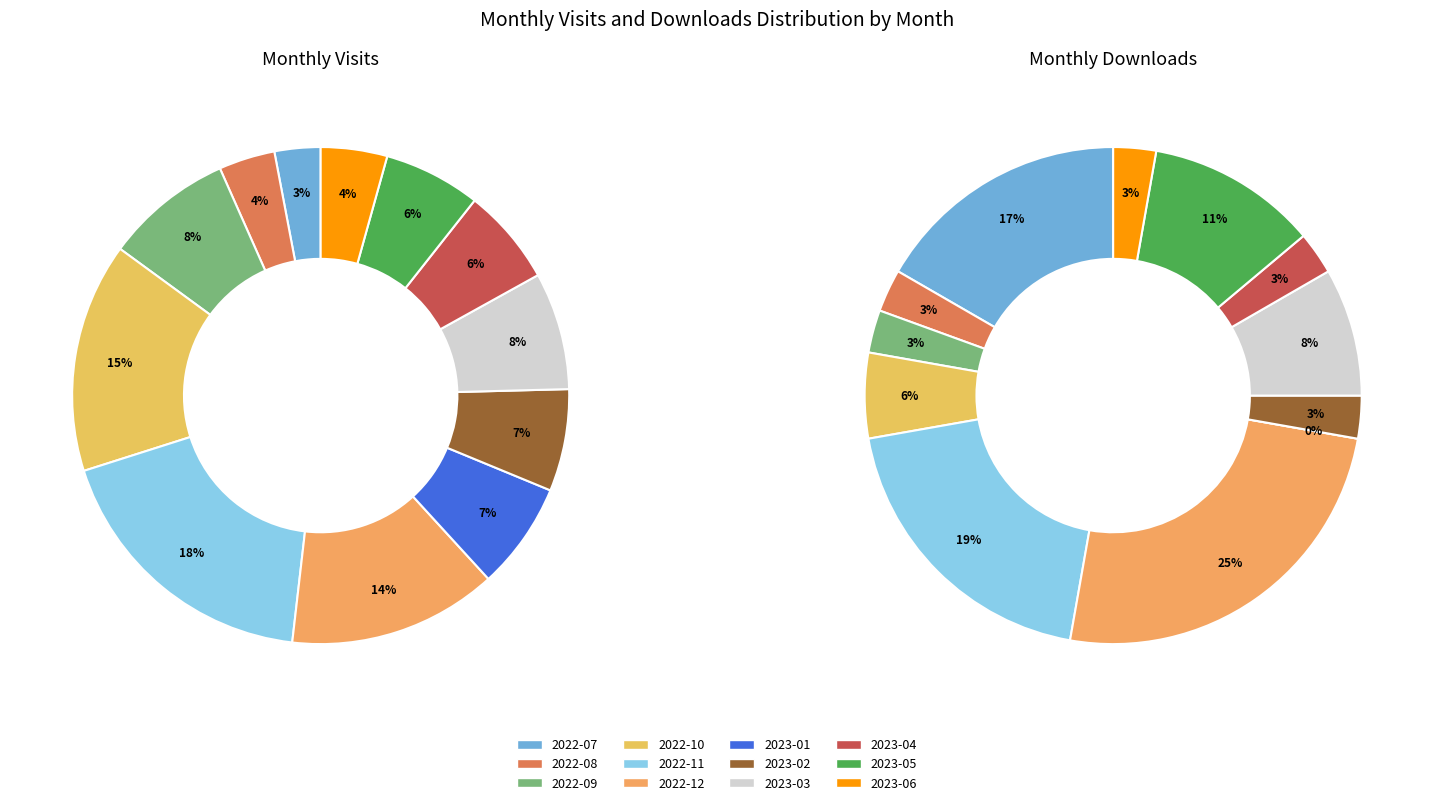

The 2022-07 slice represents 3% of the pie. True or false?

True